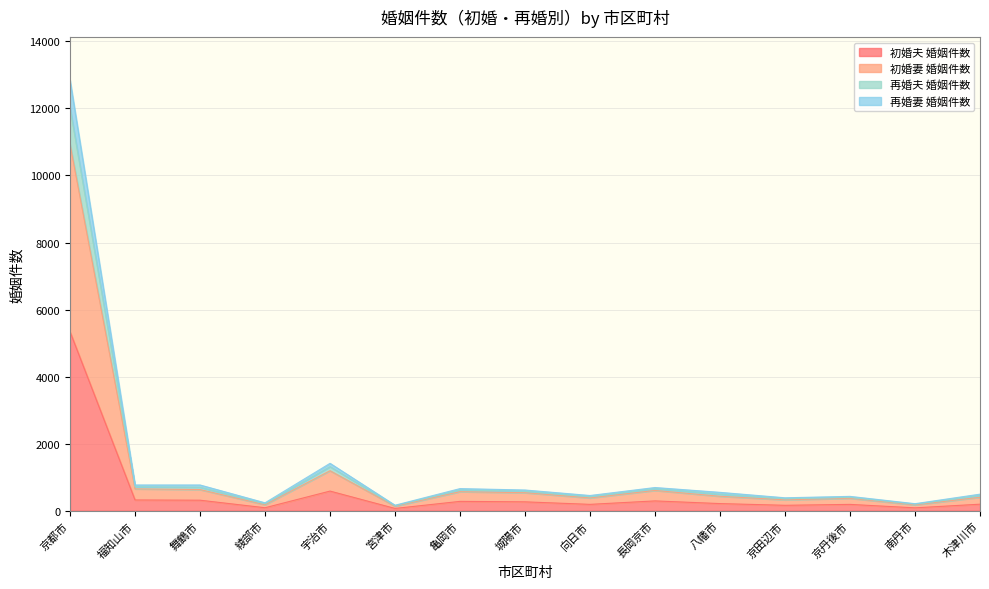

At which category does 初婚夫 婚姻件数 reach its first local valley?

綾部市